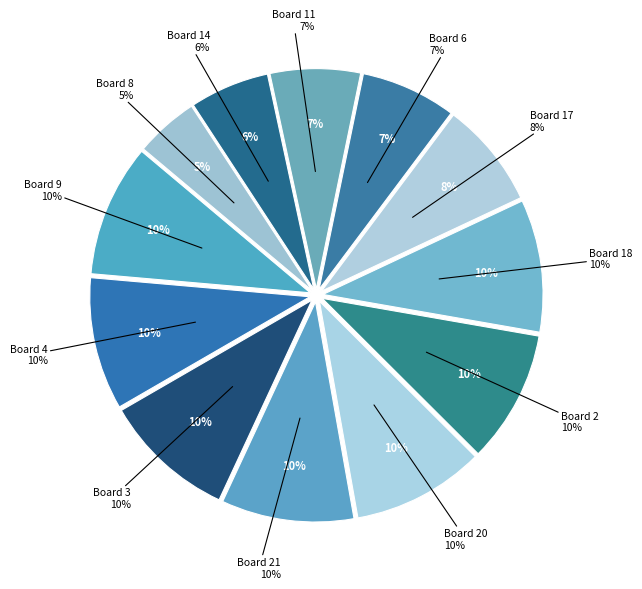

Is Board 13 the majority of the pie?

No